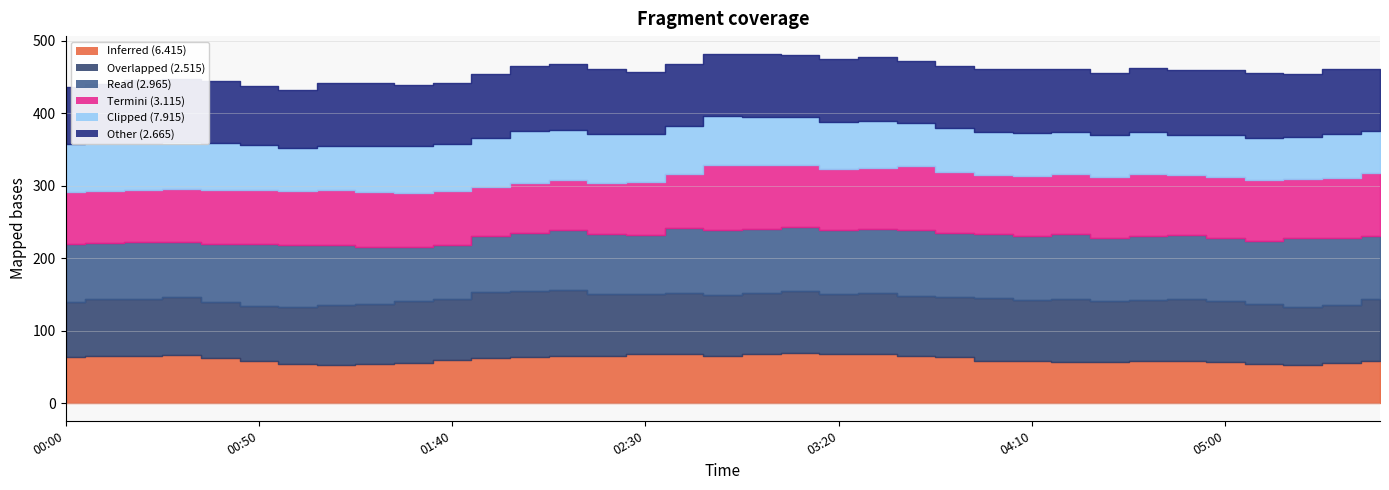

What is the value of the 6.415 point at the 3rd from the left?

64.6